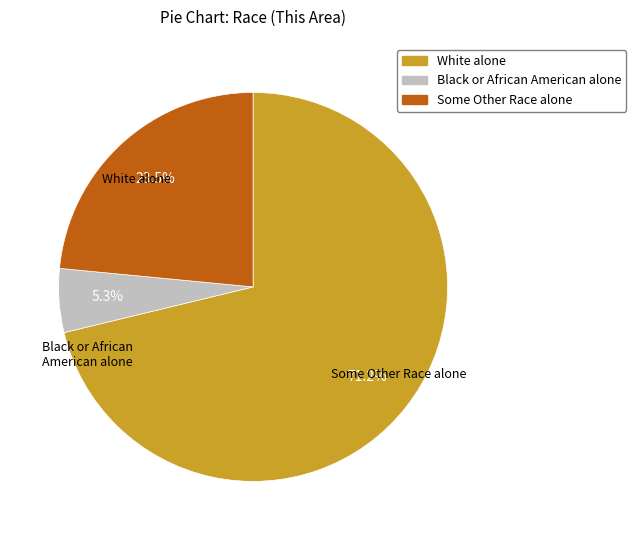

Is it true that White alone is 62% of the pie?

False